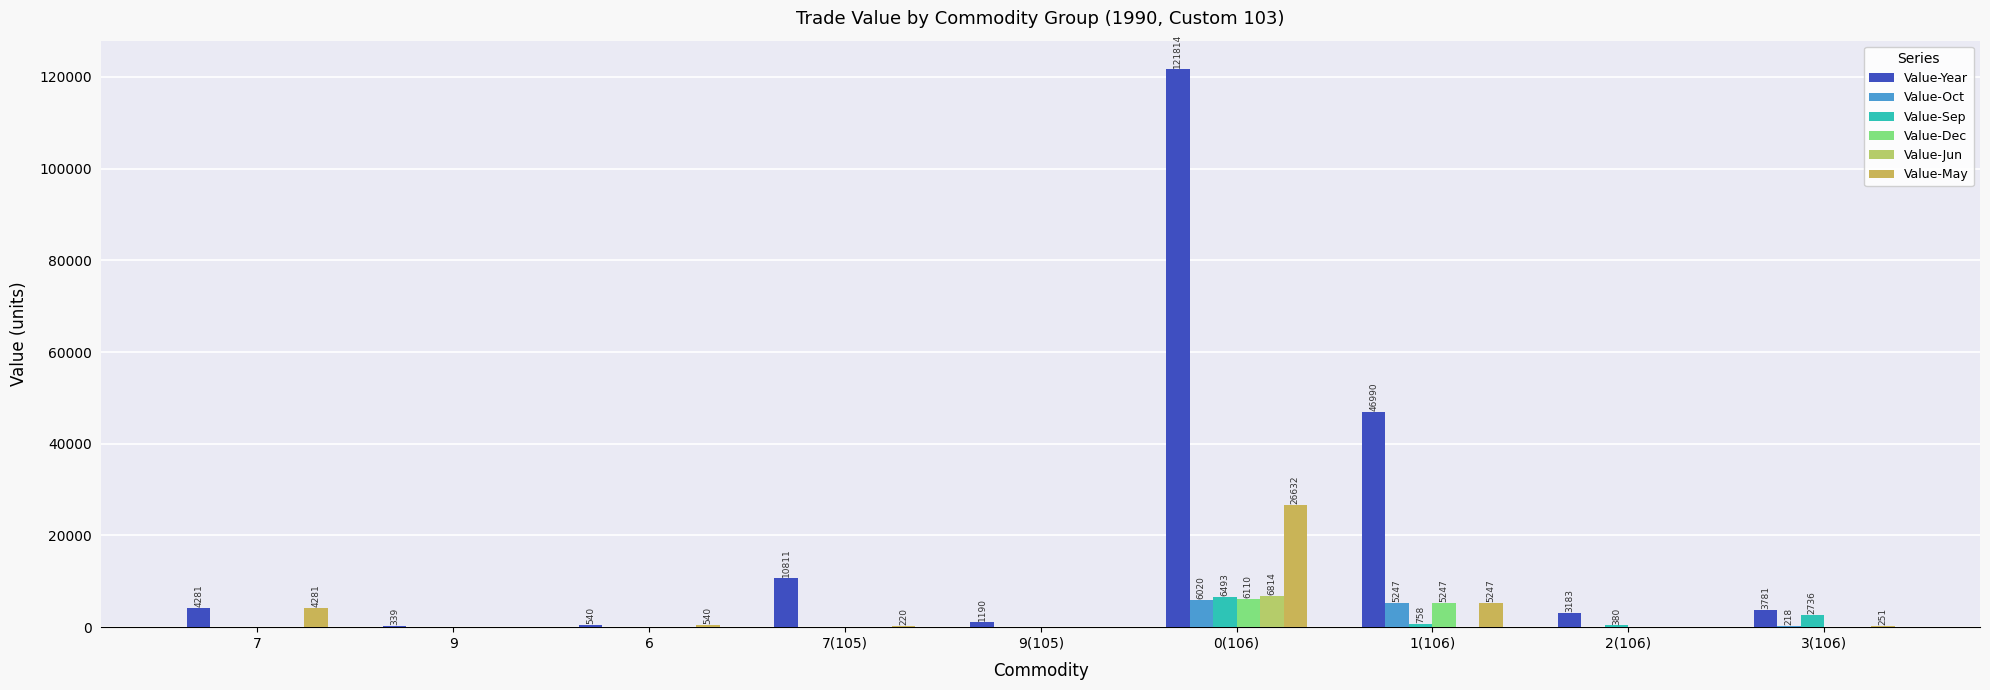

How many data points in Value-Sep are above 0?

4